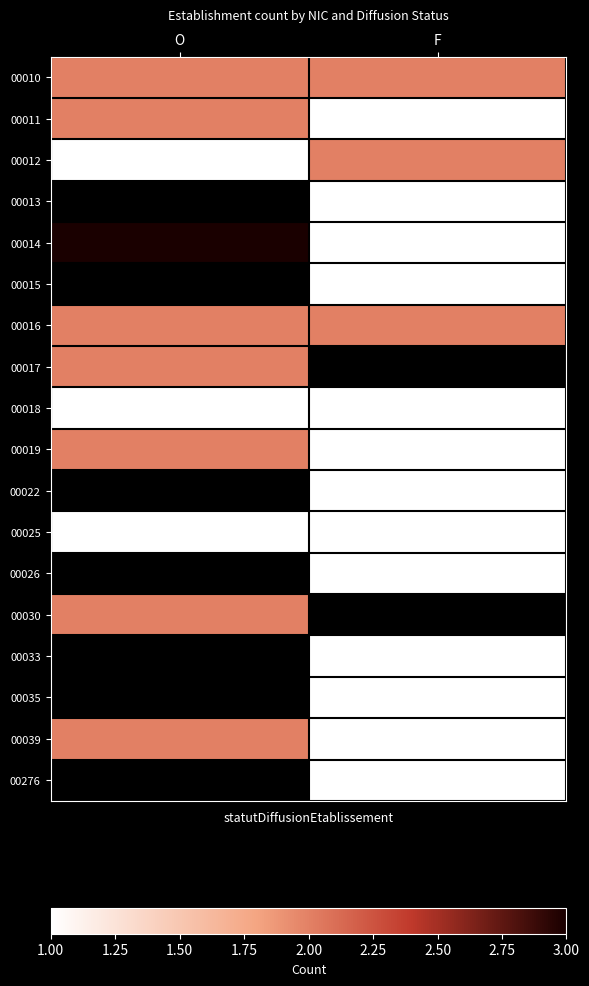

What is the maximum value shown in the chart?

3.0